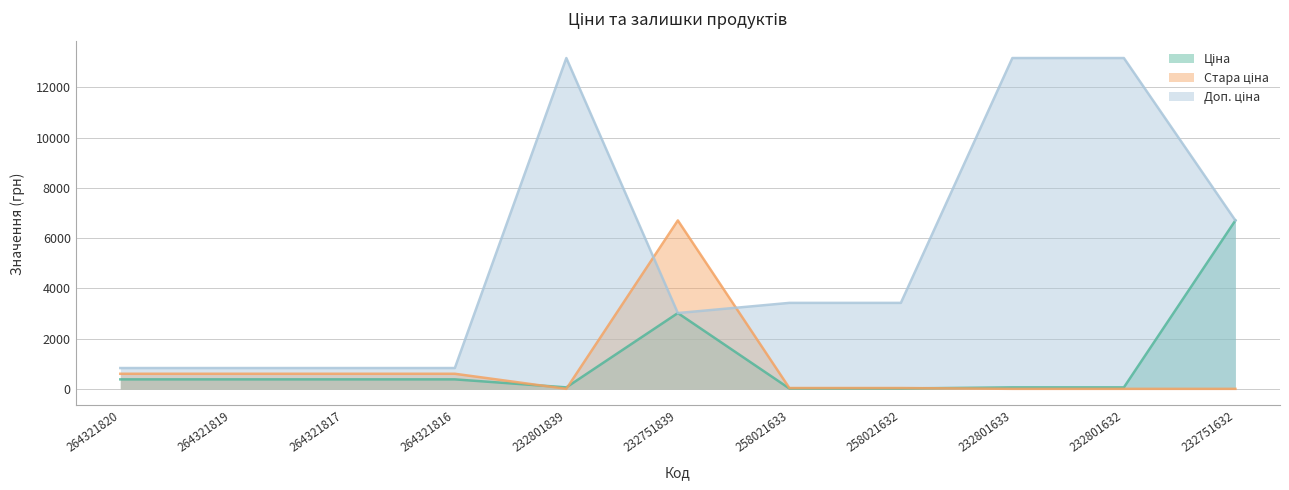

Is the value of Ціна at 232801632 greater than the value of Стара ціна at 264321816?

No